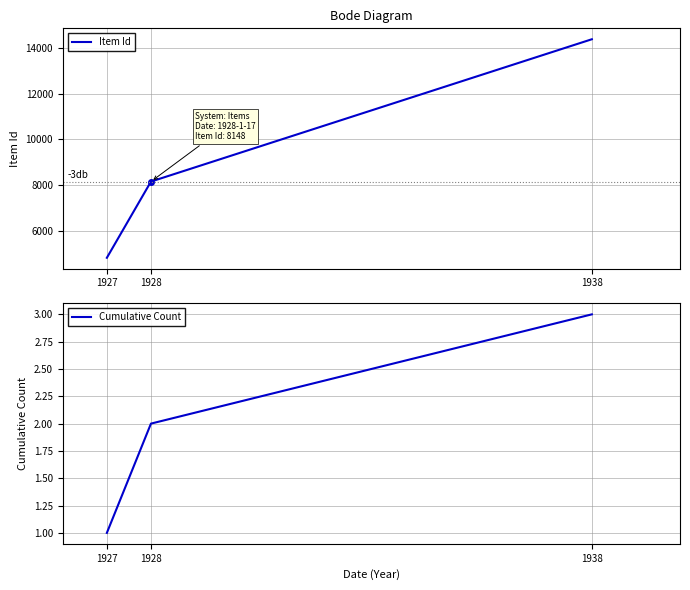

At which category is the sum across all series the highest?

1938